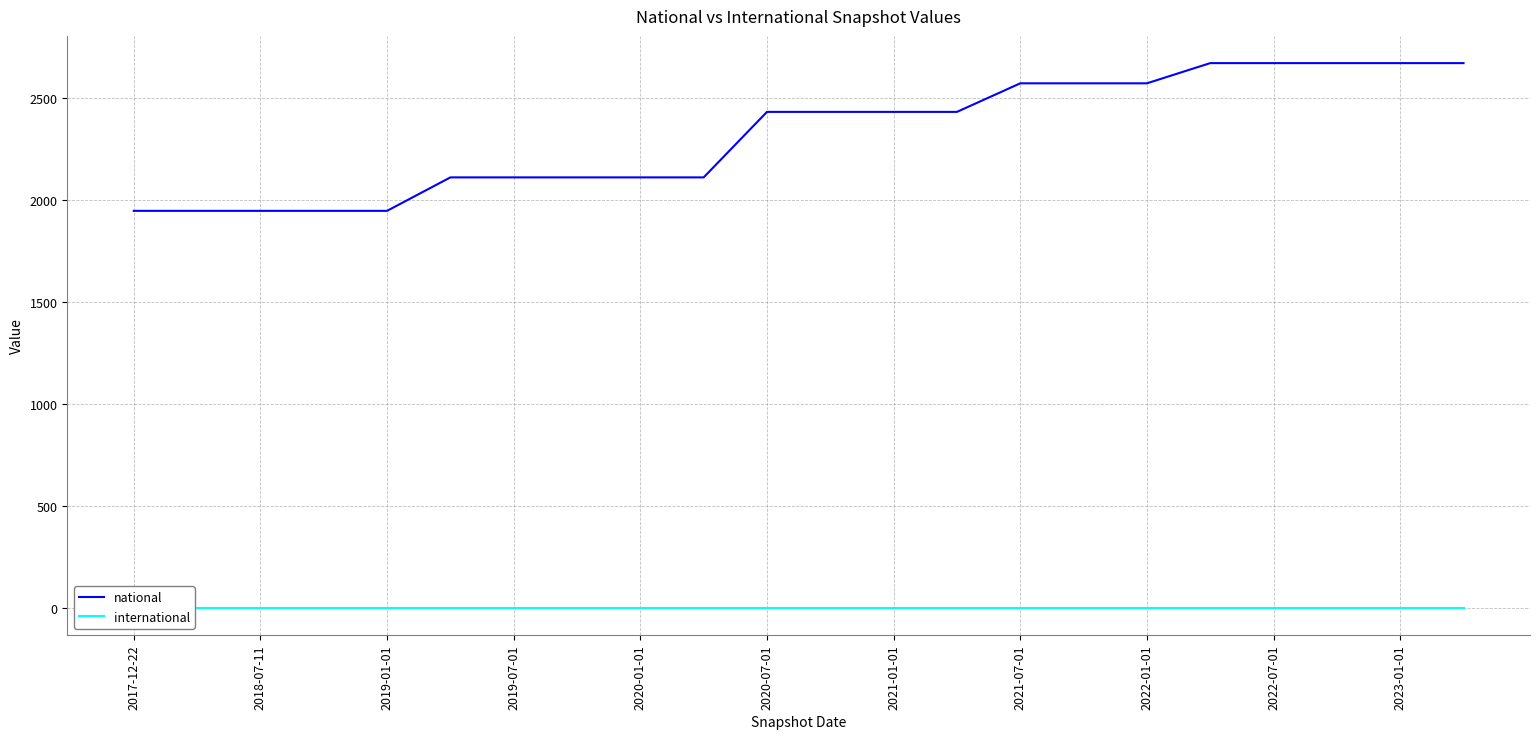

True or false: national has more than 1 points higher than both neighbors.

False